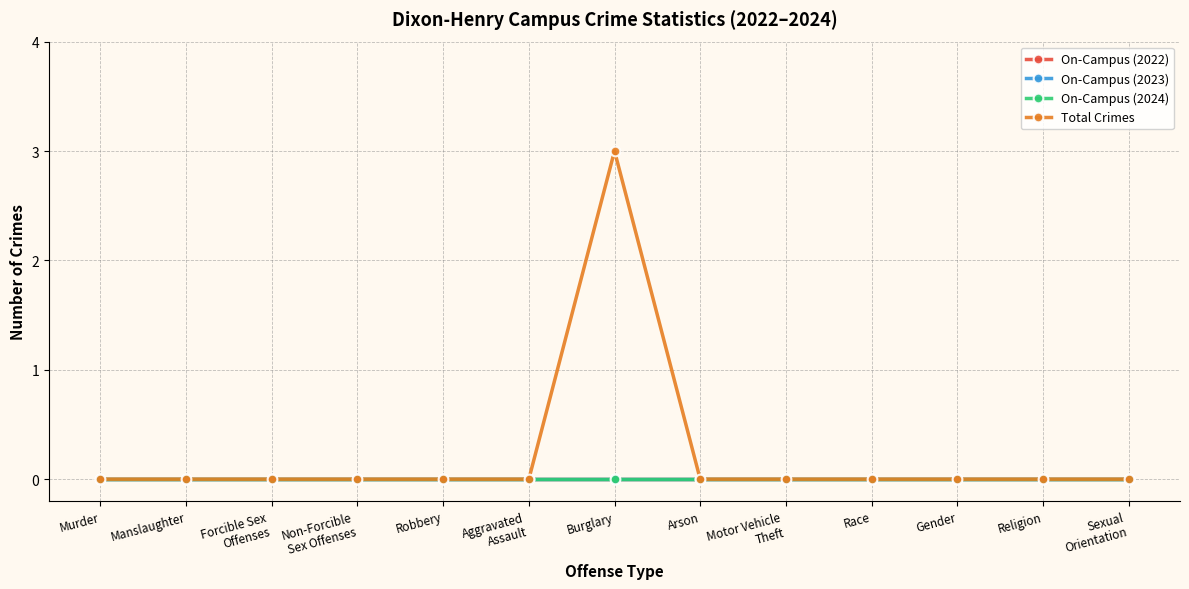

What is the label of the 11th point from the left?

Gender